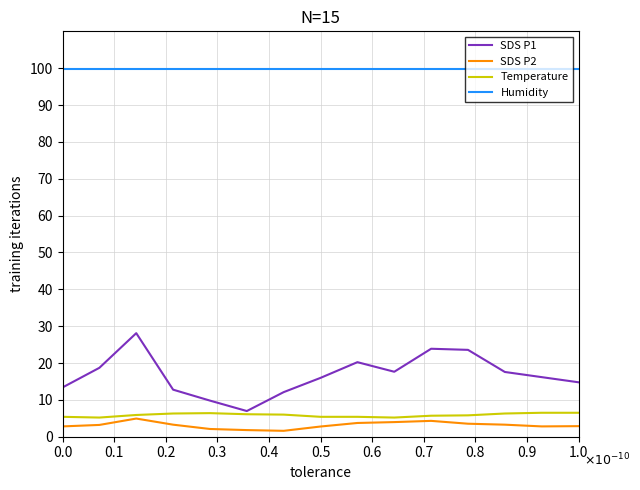

Count the number of data series in this chart.

4